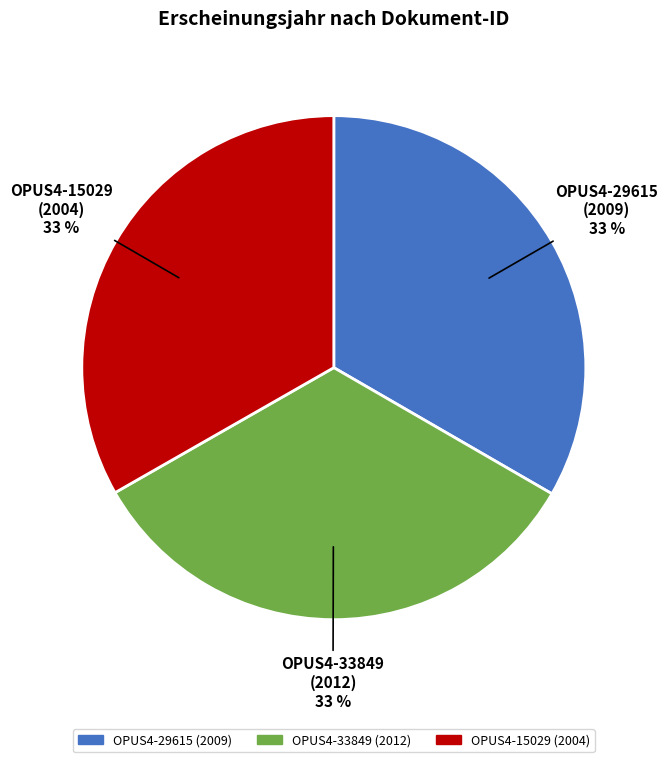

Which has a higher value, OPUS4-29615
(2009) or OPUS4-33849
(2012)?

OPUS4-33849
(2012)